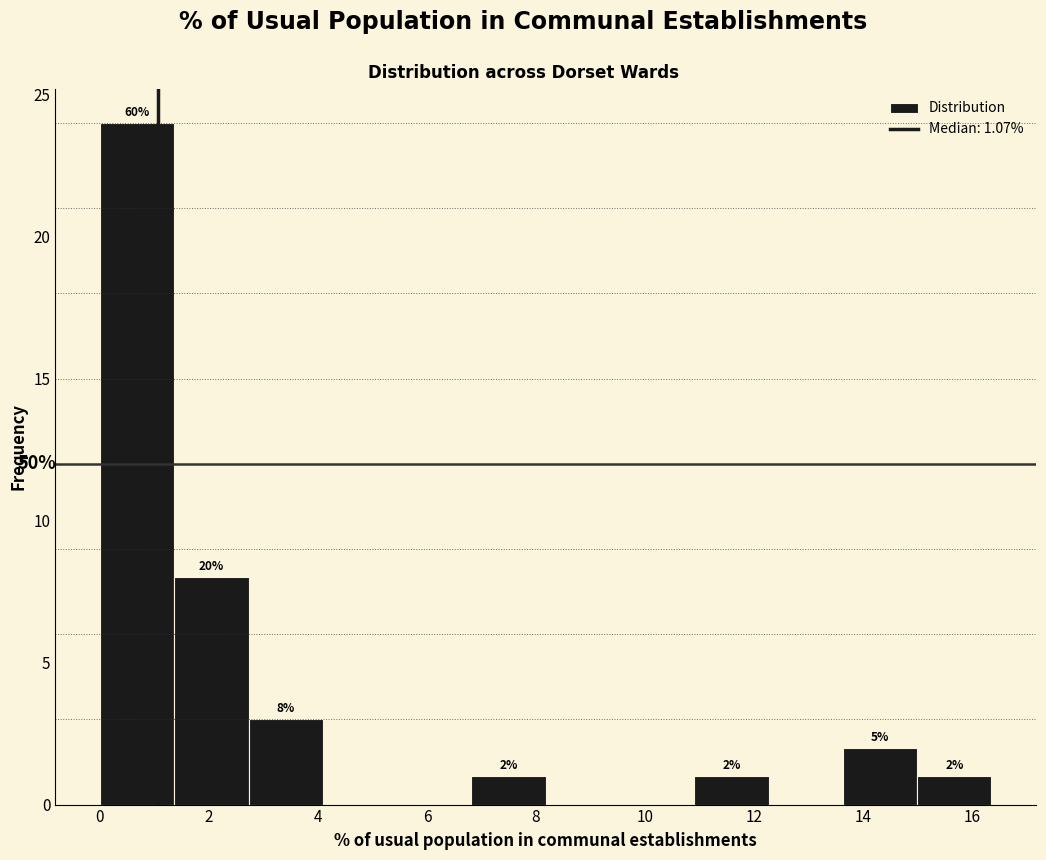

Which range on the x-axis has the tallest bar?

0.0 to 1.4